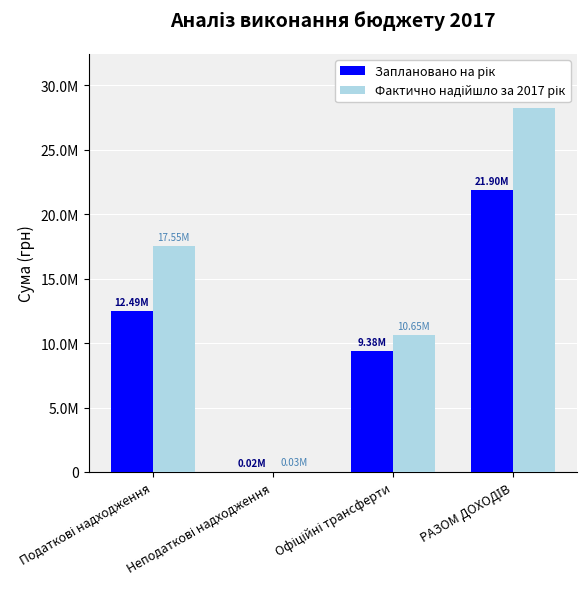

The value of Фактично надійшло за 2017 рік at Офіційні трансферти is 10648386.1. True or false?

True